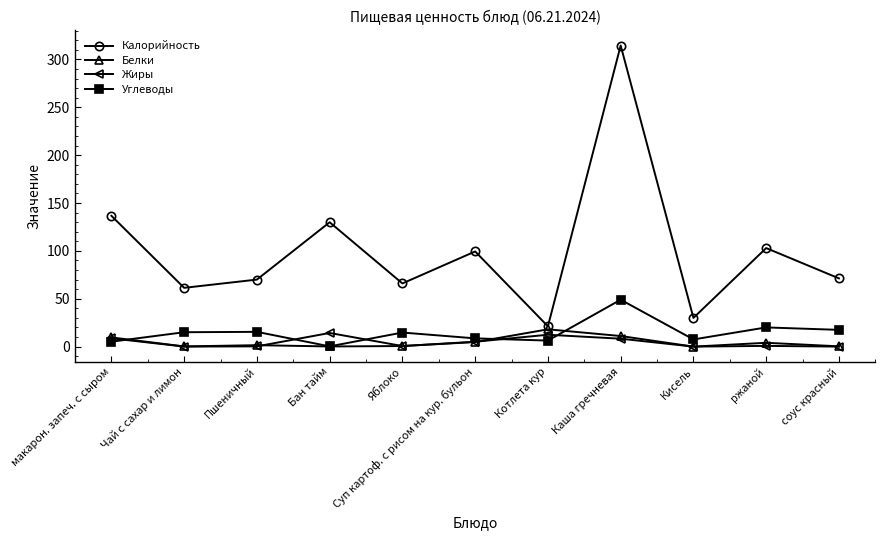

True or false: Углеводы and Калорийность intersect in this chart.

False